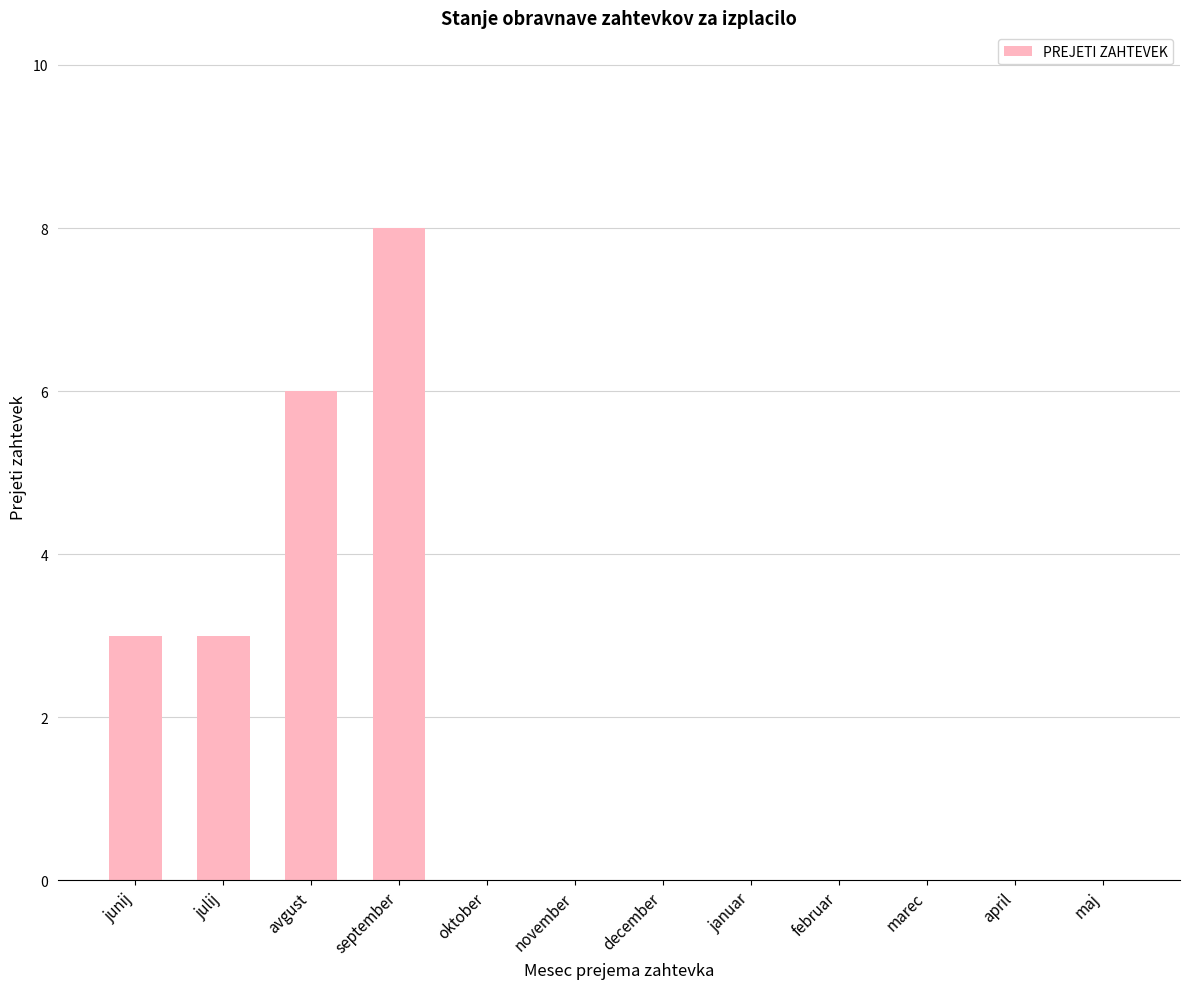

True or false: the data shows -3 at januar.

False